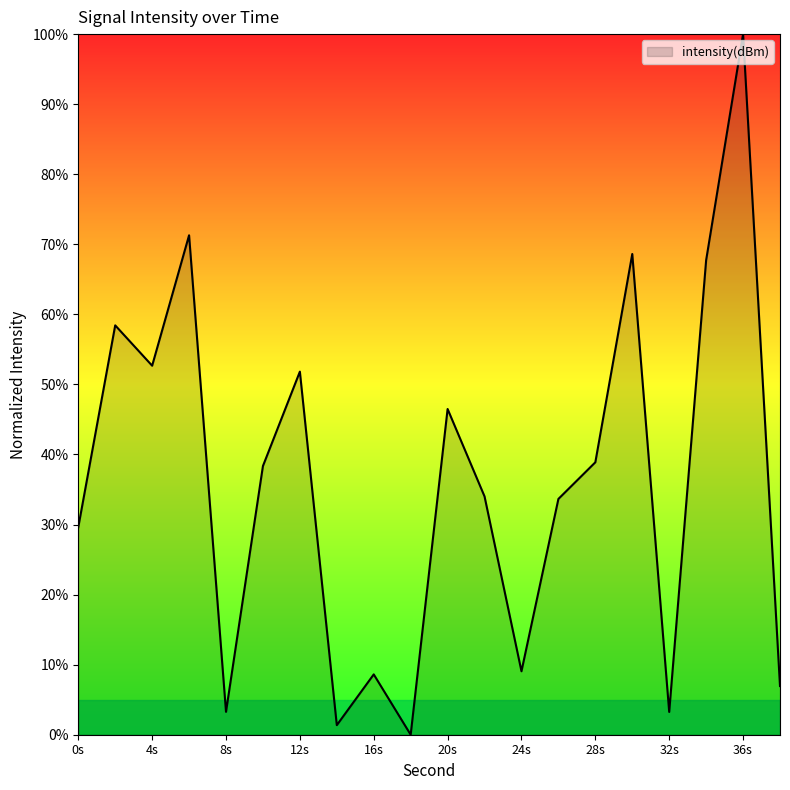

How many categories are shown in the chart?

20